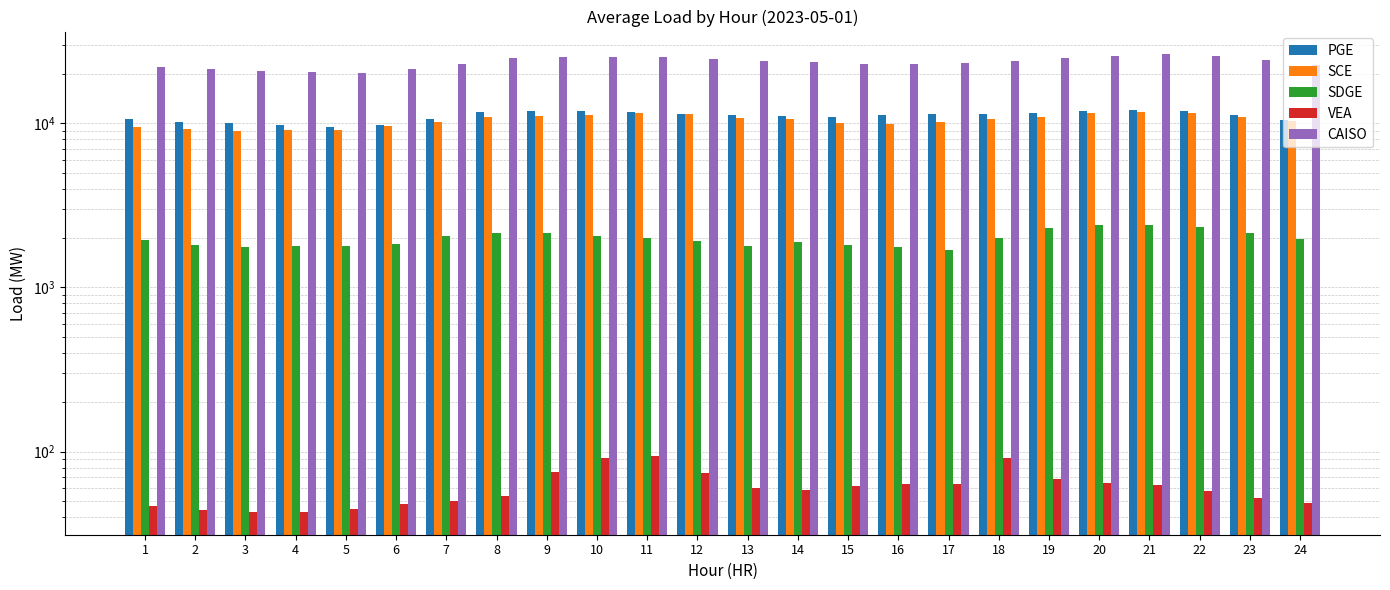

Reading left to right, transcribe all the data shown in this chart.

PGE: 10625.7	10249.2	9996.6	9761.9	9473.8	9782.1	10600.4	11760.5	11952.0	11851.8	11665.0	11407.7	11268.3	11095.0	10993.8	11199.7	11335.4	11454.1	11556.7	11910.2	12115.4	11808.9	11197.9	10467.5
SCE: 9480.7	9259.8	9025.3	9056.5	9067.6	9620.0	10251.6	10901.8	11107.9	11212.9	11522.3	11351.2	10826.0	10638.5	10057.6	9856.0	10157.2	10586.0	10970.4	11499.3	11696.7	11507.8	10911.4	10311.8
SDGE: 1952.9	1822.8	1768.0	1798.8	1782.3	1850.2	2047.0	2148.8	2132.8	2072.2	2004.7	1930.8	1791.0	1882.6	1810.0	1755.7	1701.4	1988.4	2306.9	2415.5	2409.9	2340.5	2159.1	1970.5
VEA: 46.6	44.2	43.0	43.1	44.9	47.7	50.3	53.6	74.9	91.1	93.9	73.8	60.3	58.4	61.7	63.1	63.4	92.0	68.1	64.6	62.4	57.5	52.3	48.6
CAISO: 22105.9	21376.0	20833.0	20660.3	20368.6	21300.0	22949.4	24864.7	25267.7	25228.0	25285.9	24763.4	23945.6	23674.5	22923.0	22874.6	23257.3	24120.6	24902.1	25889.7	26284.4	25714.7	24320.6	22798.5